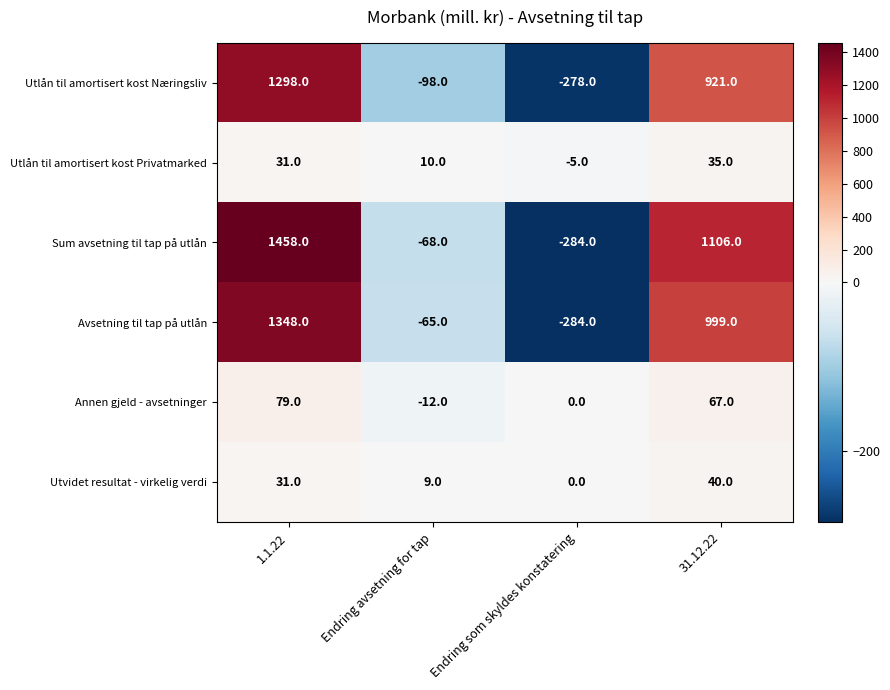

Which label corresponds to the largest value in the chart?

1.1.22